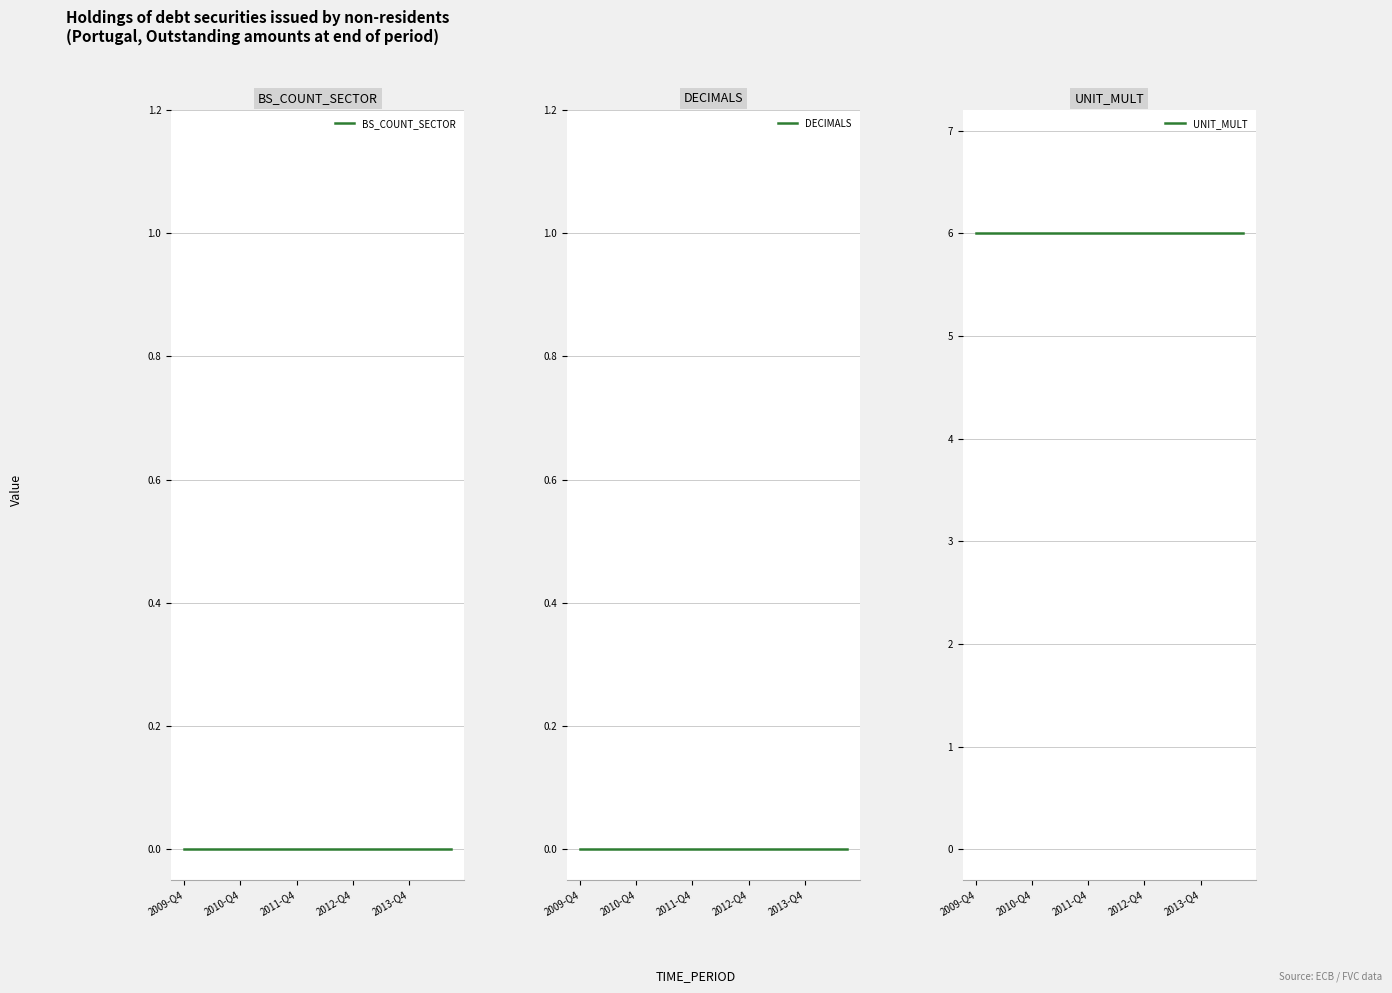

What is the value of the UNIT_MULT point at the 9th from the left?

6